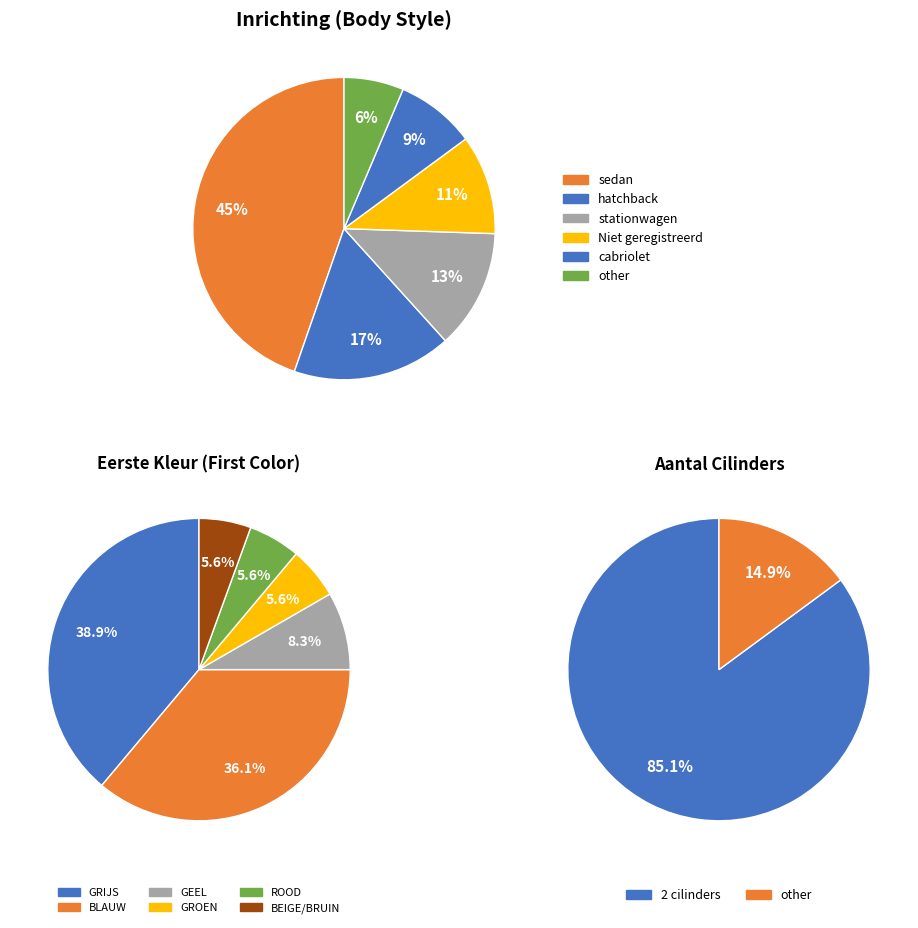

Which slice is the smallest?

other